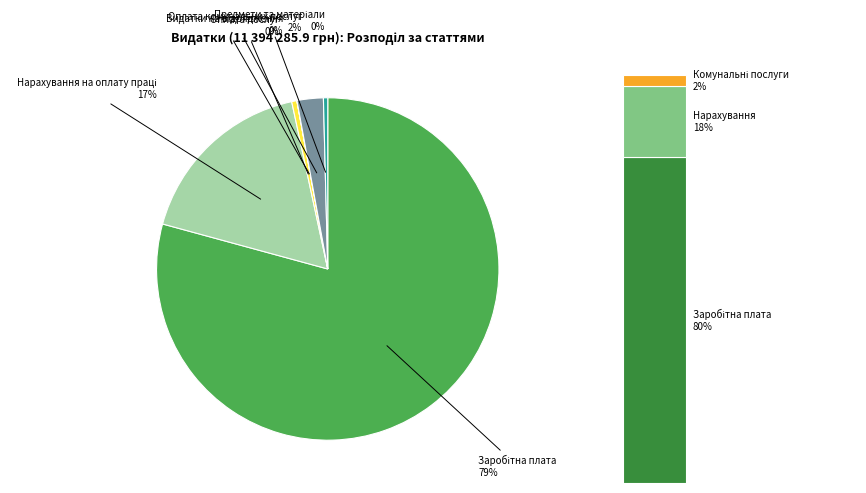

How many slices are in this pie chart?

6